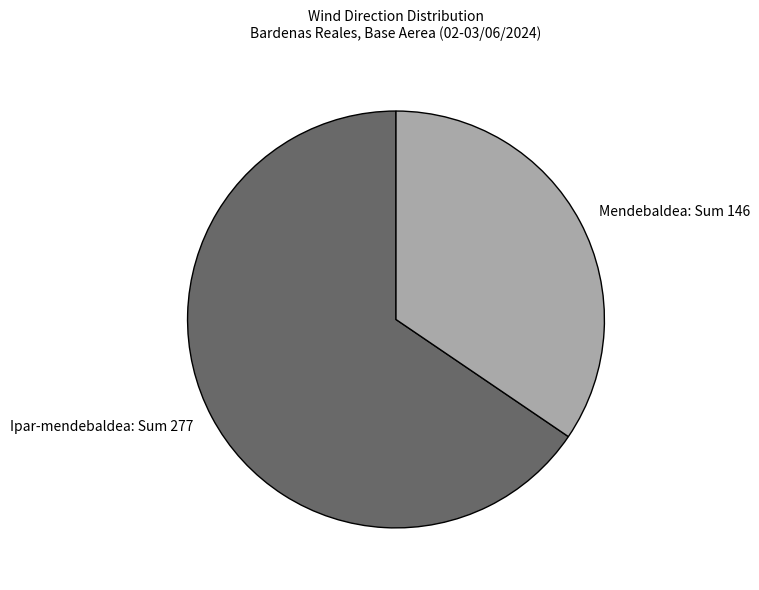

Combined, do Mendebaldea: Sum 146 and Ipar-mendebaldea: Sum 277 account for over 50%?

Yes